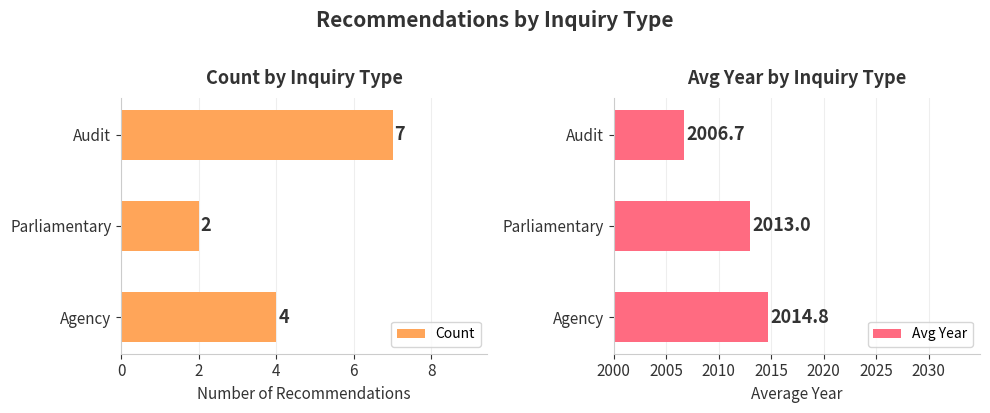

Count the number of data series in this chart.

2